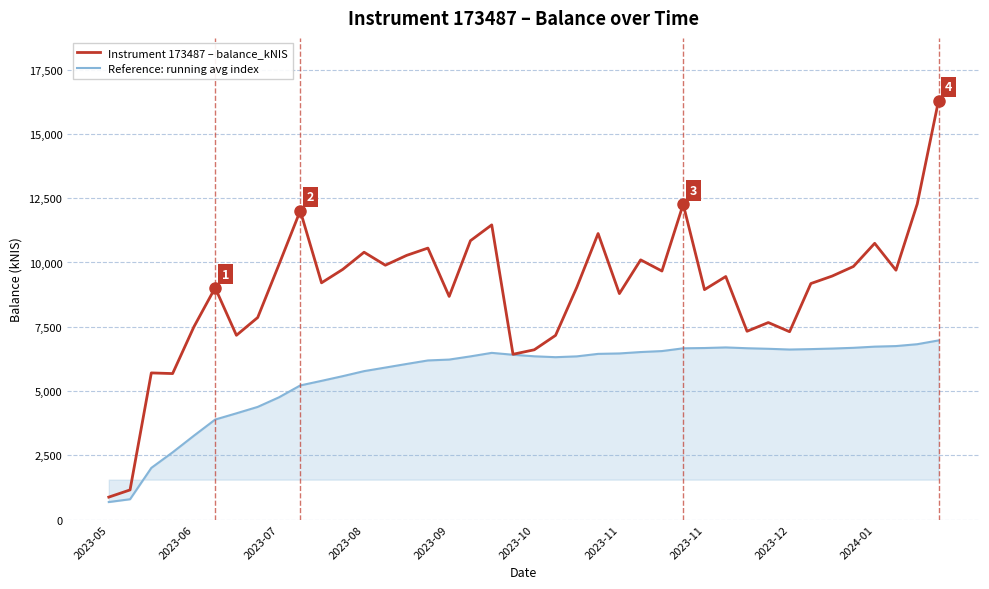

Rank the series by their average value, from lowest to highest.

Reference: running avg index, Instrument 173487 – balance_kNIS